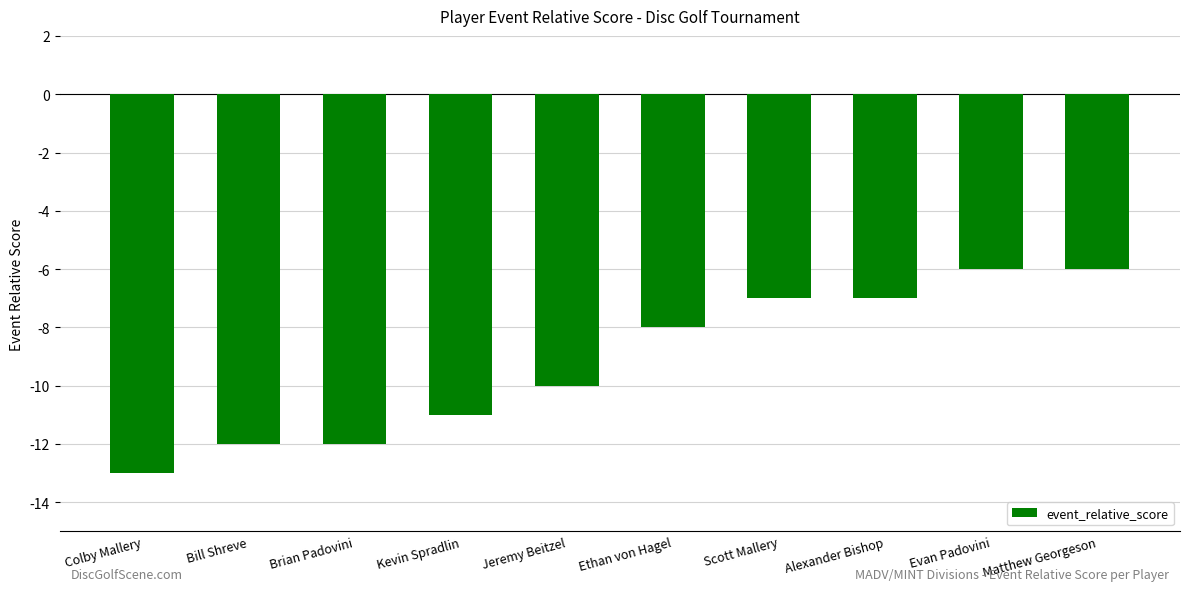

How many values exceed -8?

4